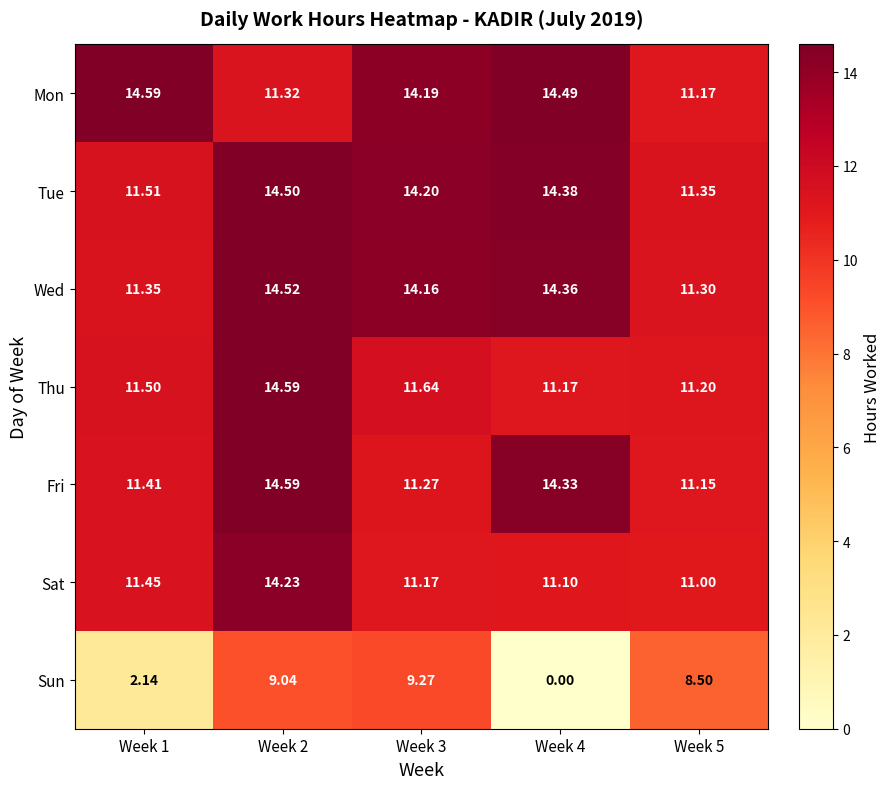

Which series changed the most between Week 2 and Week 3?

Fri